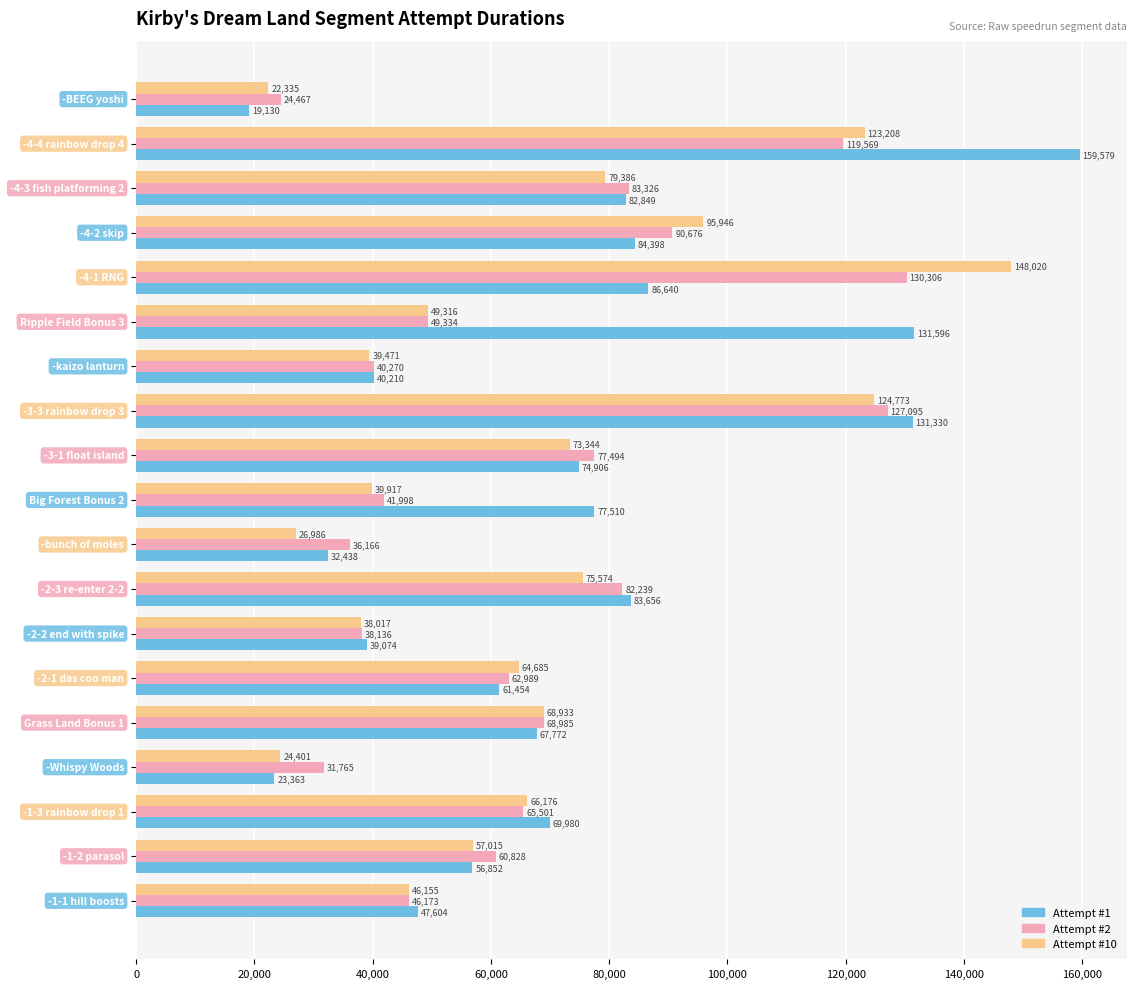

What is the difference between the maximum and minimum values in the Attempt #10 series?

125685